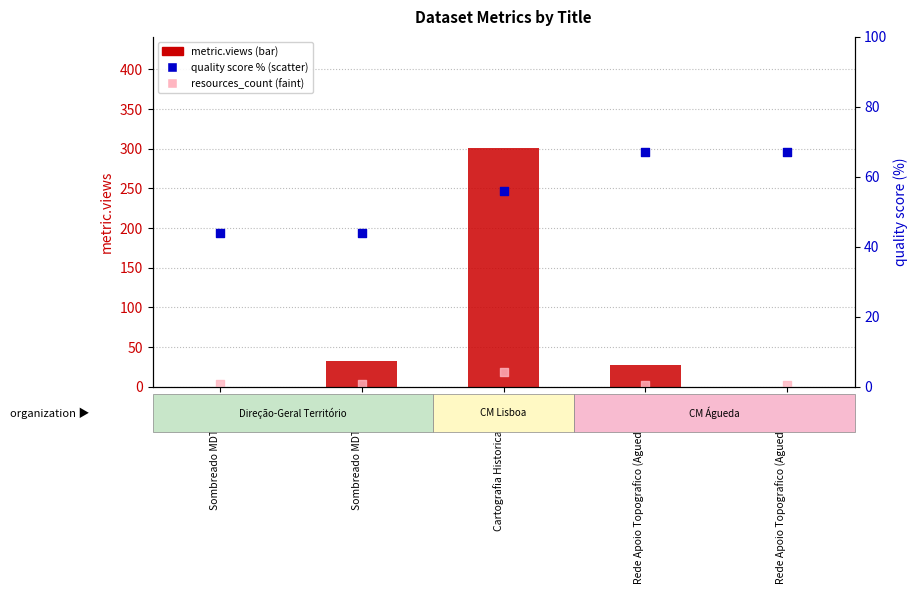

Which series has the widest spread of Y values?

metric.views